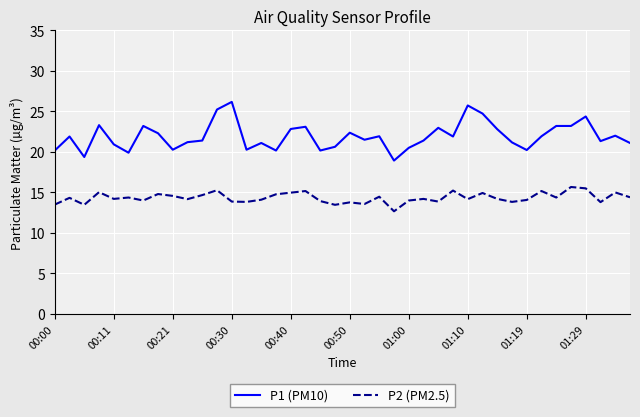

List the series in order of their overall mean, lowest first.

P2 (PM2.5), P1 (PM10)